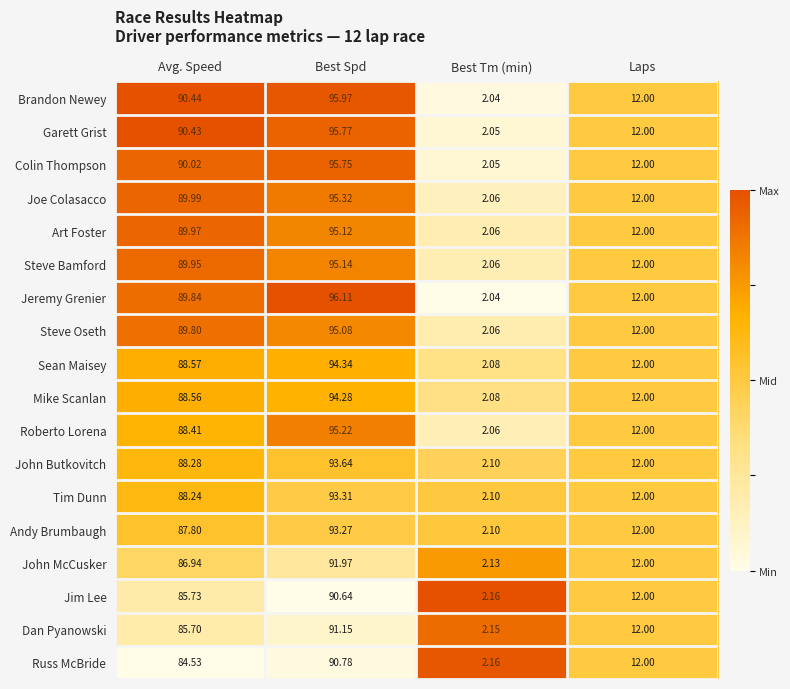

Which series has the largest range (max minus min)?

Jeremy Grenier